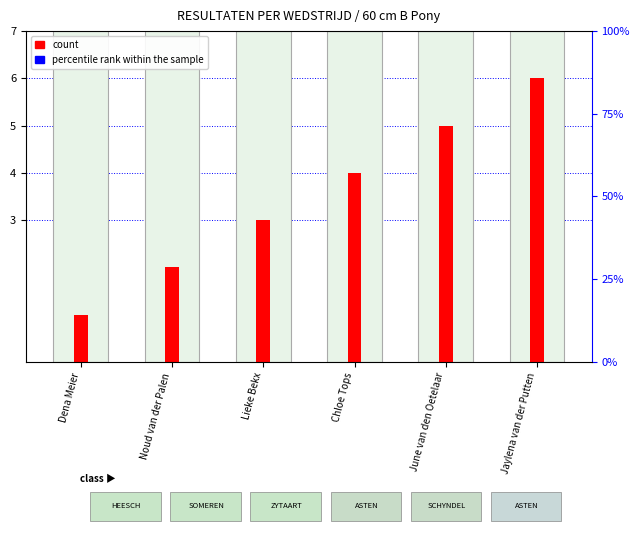

List the series in order of their peak value, highest first.

count, percentile rank within the sample